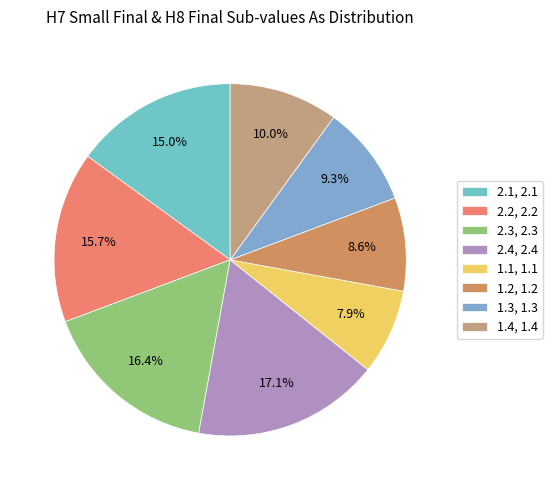

Count the number of slices in the pie.

8